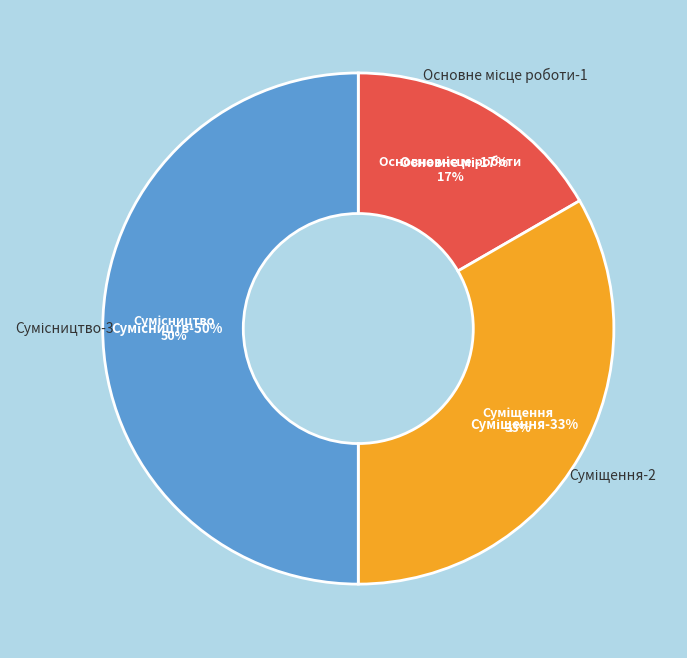

How many segments does this pie chart have?

3